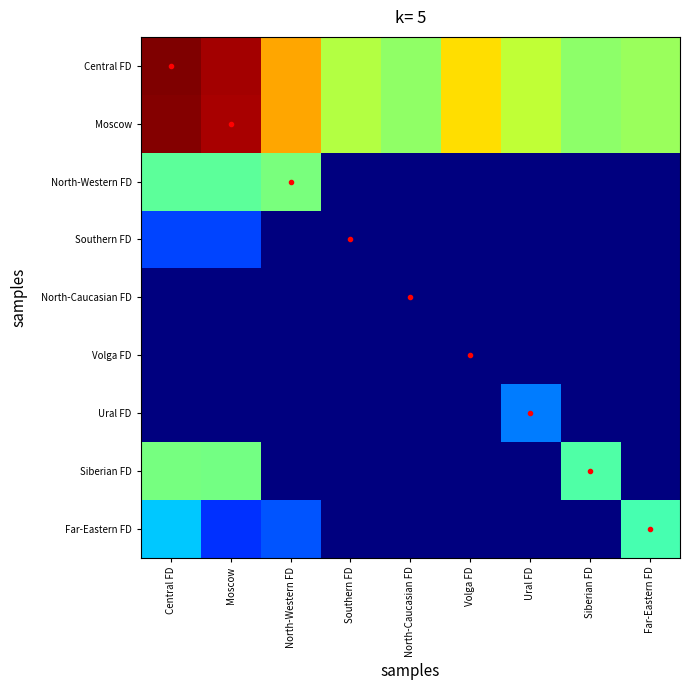

Reading left to right, extract all data points from this chart.

Central FD: Central FD=9.3	Moscow=9.0	North-Western FD=6.8	Southern FD=5.3	North-Caucasian FD=4.9	Volga FD=6.3	Ural FD=5.4	Siberian FD=4.8	Far-Eastern FD=5.0
Moscow: Central FD=9.2	Moscow=8.9	North-Western FD=6.8	Southern FD=5.3	North-Caucasian FD=4.9	Volga FD=6.3	Ural FD=5.4	Siberian FD=4.8	Far-Eastern FD=5.0
North-Western FD: Central FD=4.3	Moscow=4.3	North-Western FD=4.6	Southern FD=0.0	North-Caucasian FD=0.0	Volga FD=0.0	Ural FD=0.0	Siberian FD=0.0	Far-Eastern FD=0.0
Southern FD: Central FD=1.8	Moscow=1.8	North-Western FD=0.0	Southern FD=0.0	North-Caucasian FD=0.0	Volga FD=0.0	Ural FD=0.0	Siberian FD=0.0	Far-Eastern FD=0.0
North-Caucasian FD: Central FD=0.0	Moscow=0.0	North-Western FD=0.0	Southern FD=0.0	North-Caucasian FD=0.0	Volga FD=0.0	Ural FD=0.0	Siberian FD=0.0	Far-Eastern FD=0.0
Volga FD: Central FD=0.0	Moscow=0.0	North-Western FD=0.0	Southern FD=0.0	North-Caucasian FD=0.0	Volga FD=0.0	Ural FD=0.0	Siberian FD=0.0	Far-Eastern FD=0.0
Ural FD: Central FD=0.0	Moscow=0.0	North-Western FD=0.0	Southern FD=0.0	North-Caucasian FD=0.0	Volga FD=0.0	Ural FD=2.3	Siberian FD=0.0	Far-Eastern FD=0.0
Siberian FD: Central FD=4.6	Moscow=4.5	North-Western FD=0.0	Southern FD=0.0	North-Caucasian FD=0.0	Volga FD=0.0	Ural FD=0.0	Siberian FD=4.1	Far-Eastern FD=0.0
Far-Eastern FD: Central FD=3.0	Moscow=1.6	North-Western FD=1.9	Southern FD=0.0	North-Caucasian FD=0.0	Volga FD=0.0	Ural FD=0.0	Siberian FD=0.0	Far-Eastern FD=4.0